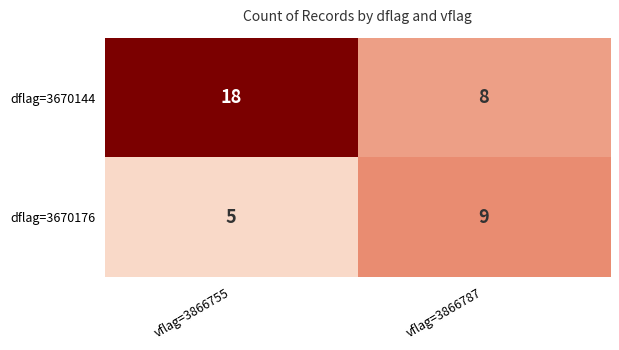

What is the minimum value shown in the chart?

5